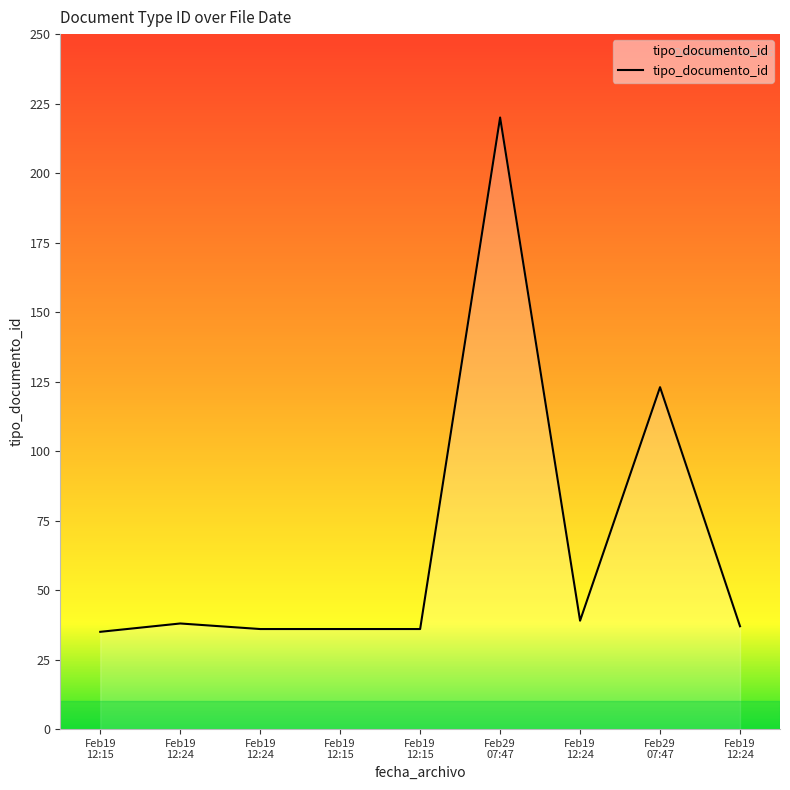

Where is the data nearest to the value 127?

Feb29 07:47